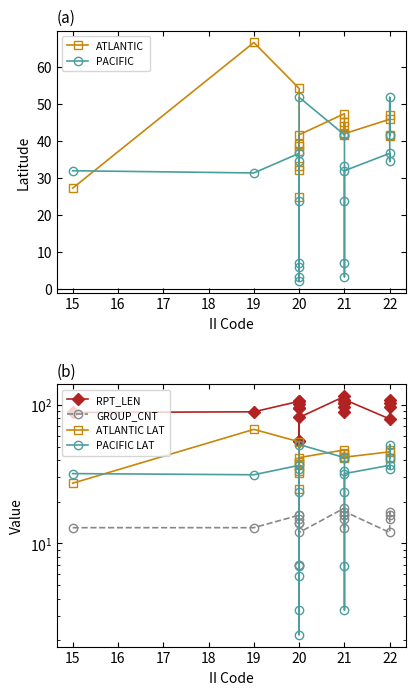

Which series has the largest total across all categories?

RPT_LEN